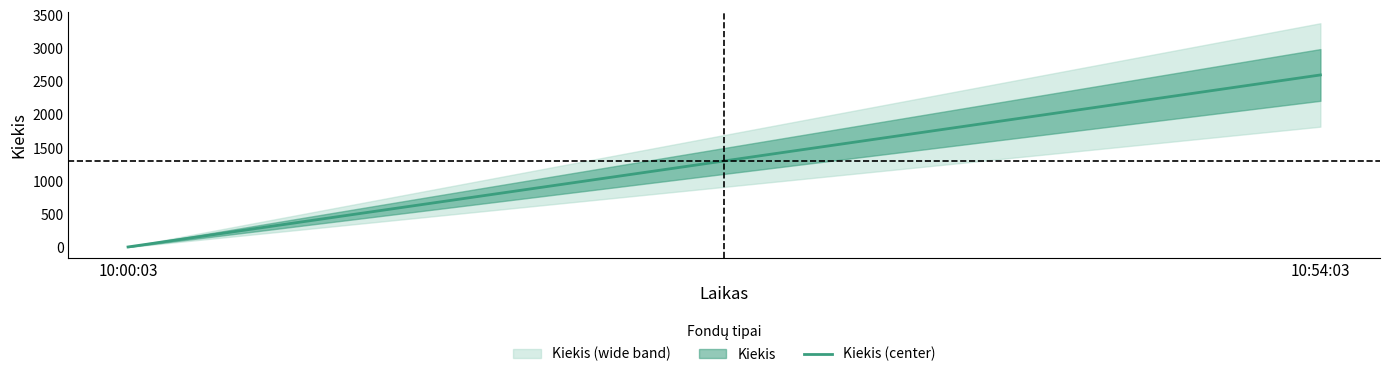

Is this an area chart (filled region under the line)?

No